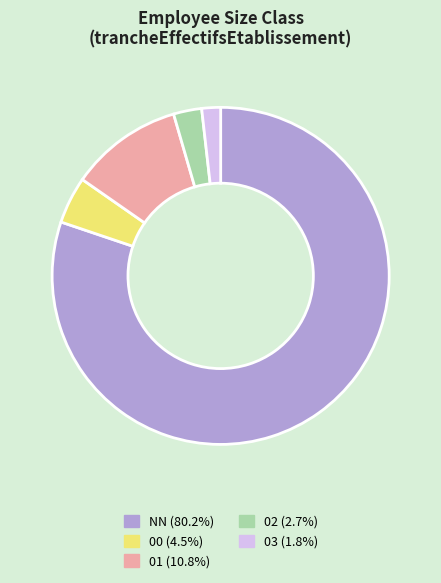

Approximately how many times larger is the value at 00 compared to 01?

0.4